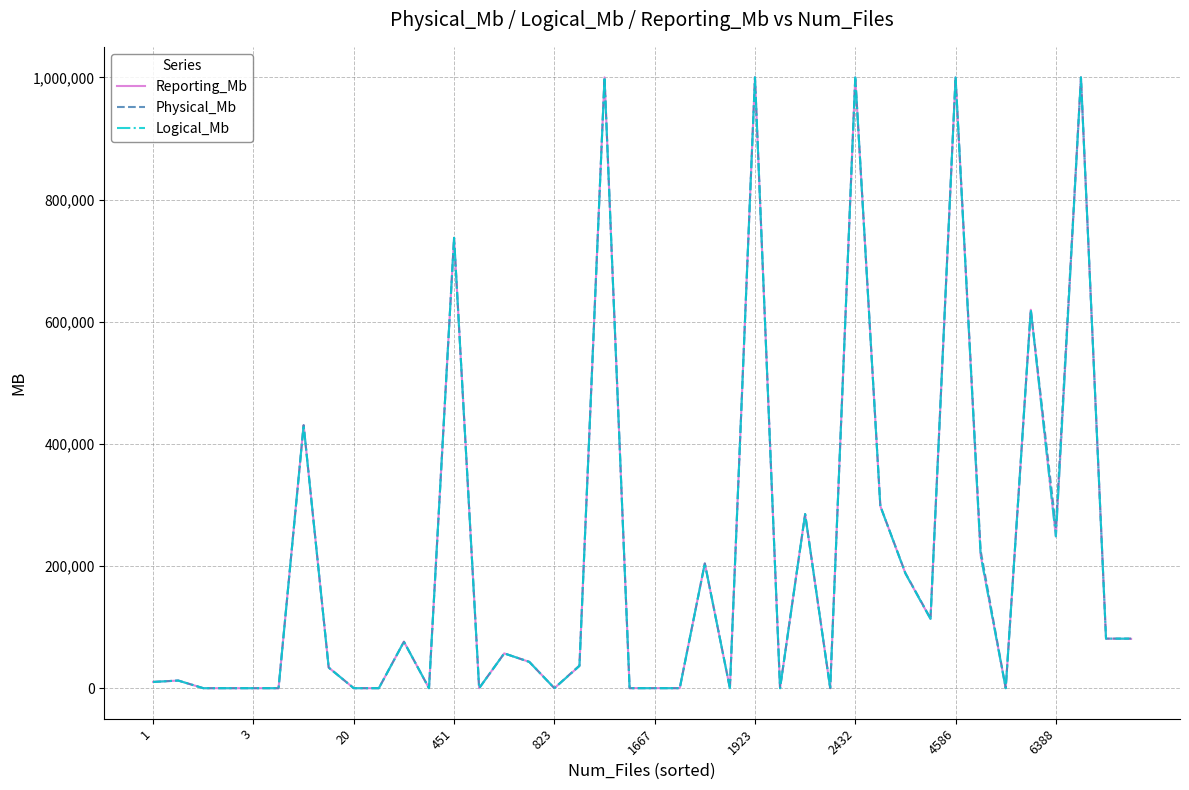

What is the maximum value for Physical_Mb?

1000000.0